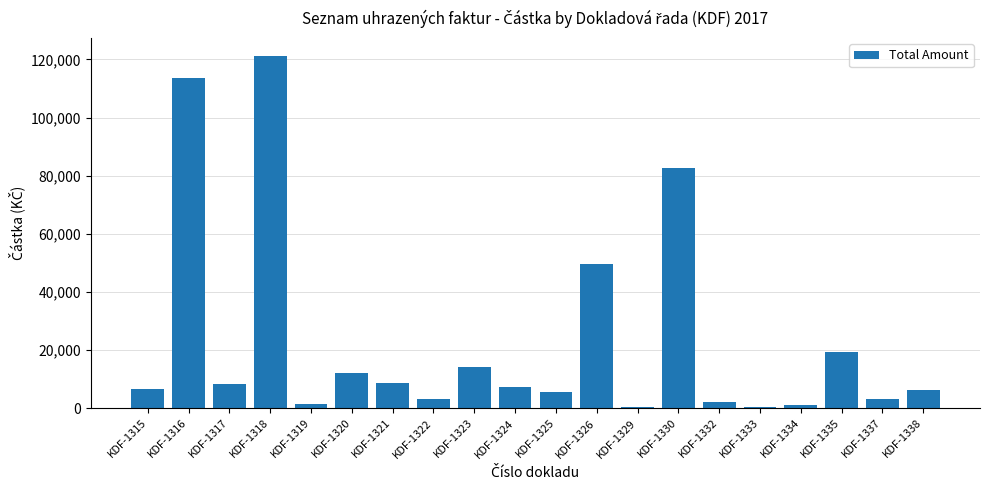

The value at KDF-1323 is 18715. True or false?

False